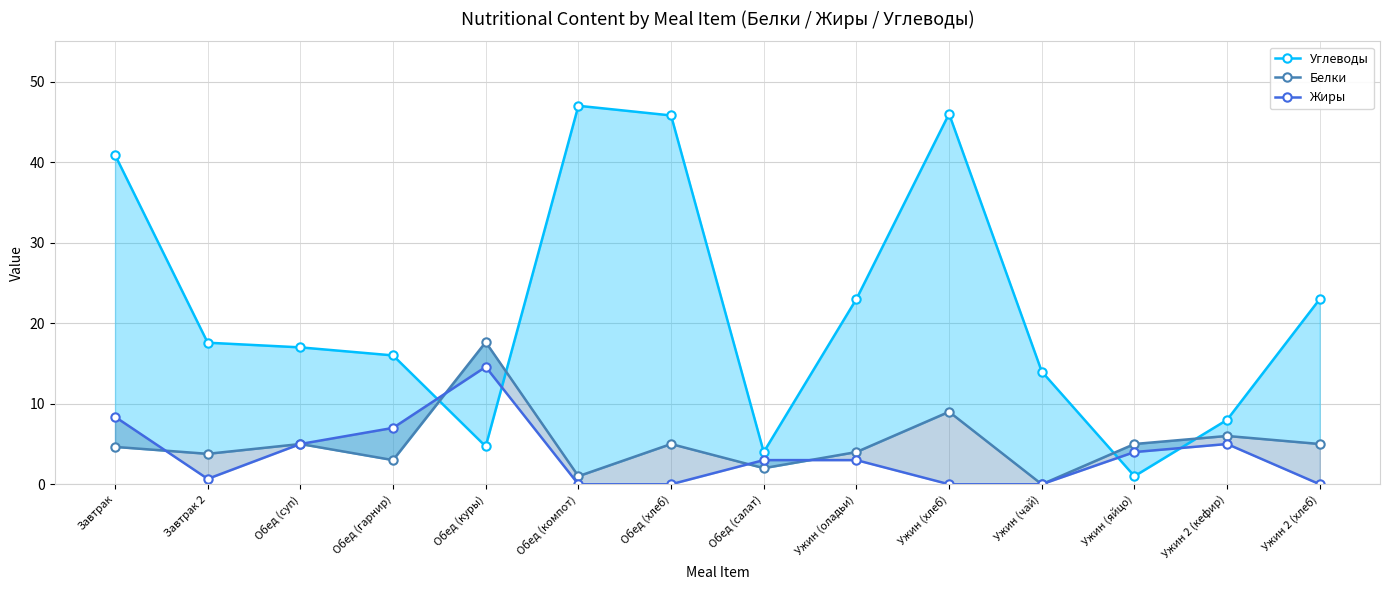

What is the difference between the second highest and minimum values in the Жиры series?

8.4